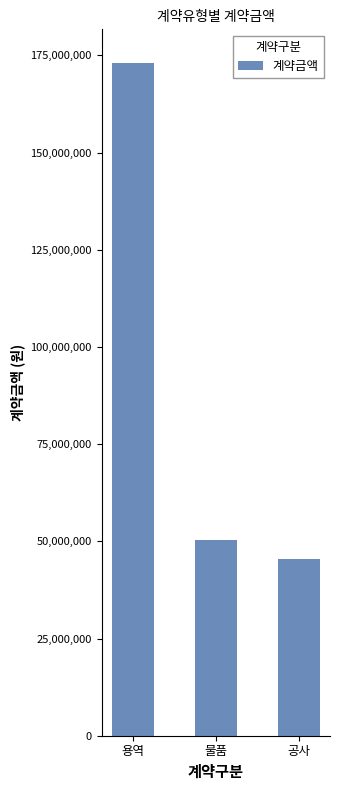

Reading left to right, what are all the values shown in this chart?

173066980	50326000	45368000